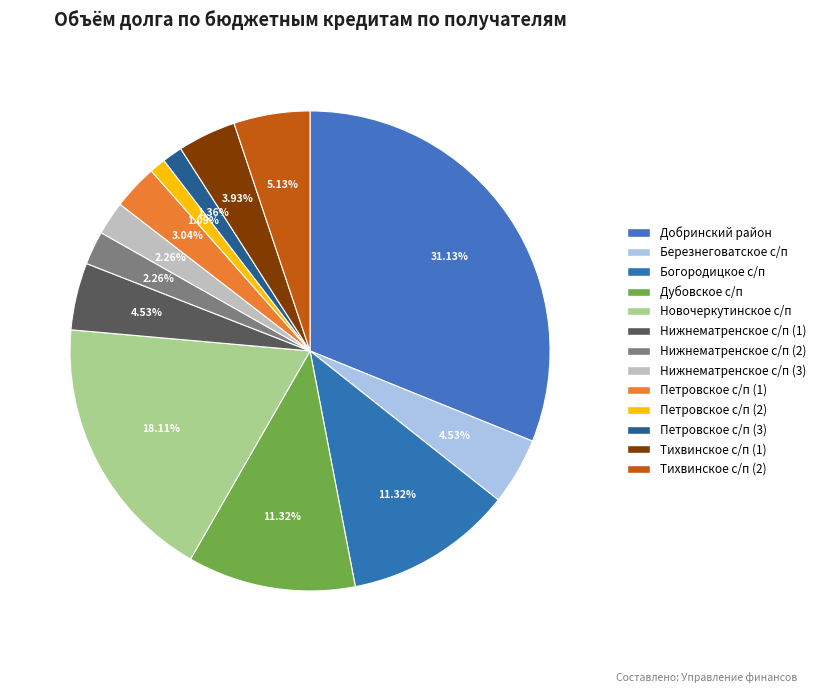

Count the number of slices in the pie.

13